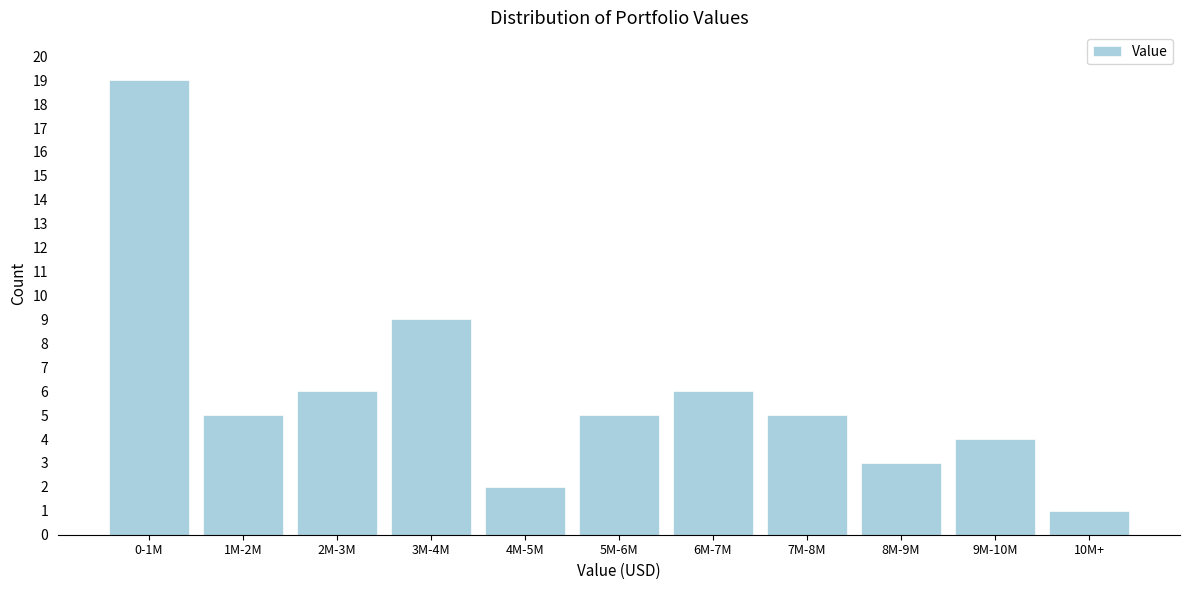

Reading right to left, extract all data points from this chart.

1	4	3	5	6	5	2	9	6	5	19